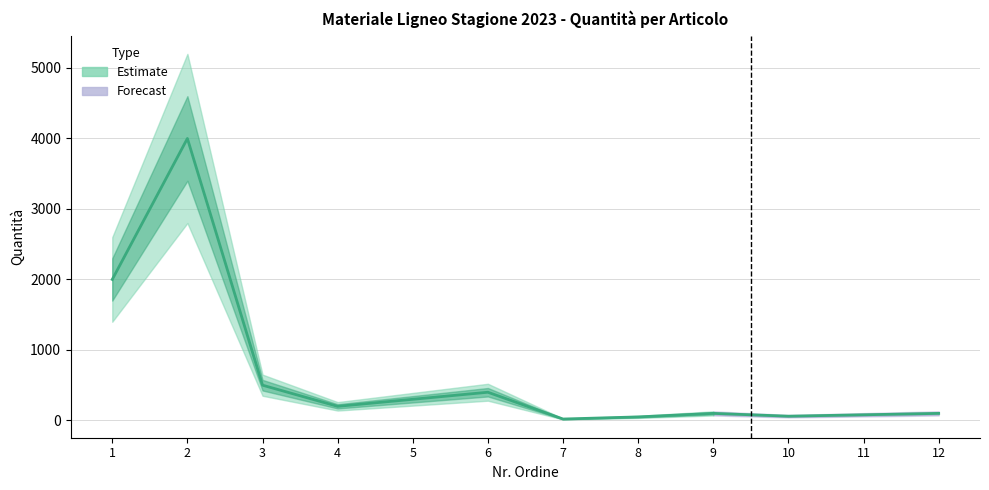

True or false: the data shows 531 at 6.

False